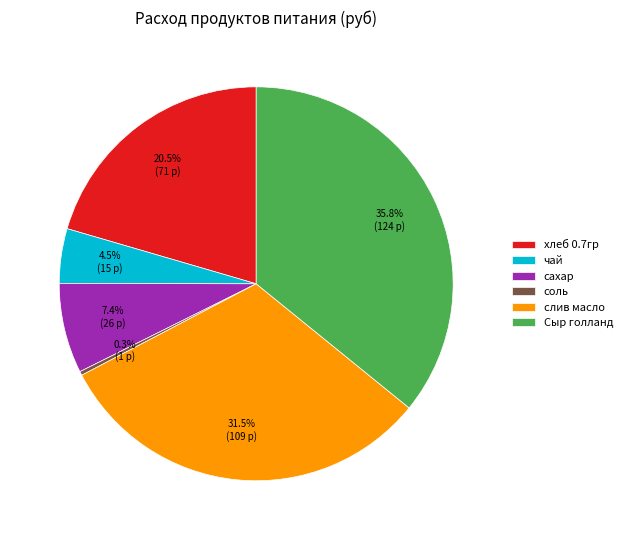

To the nearest percent, what is the combined percentage of Сыр голланд and соль?

36%